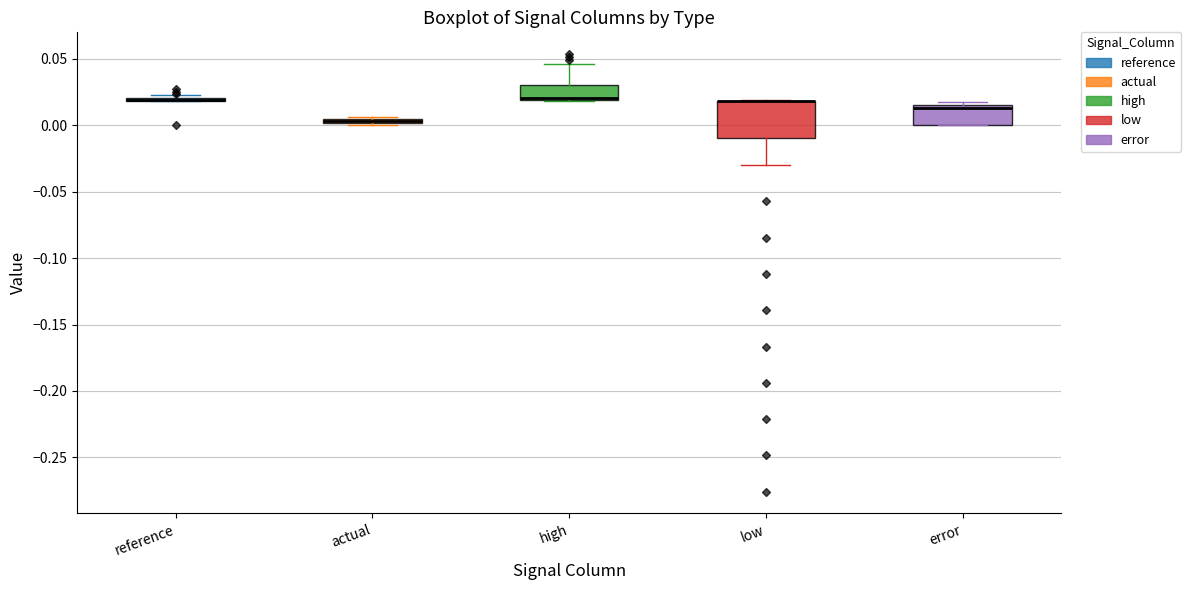

Comparing the boxes themselves (not the whiskers), which one is the tallest?

low